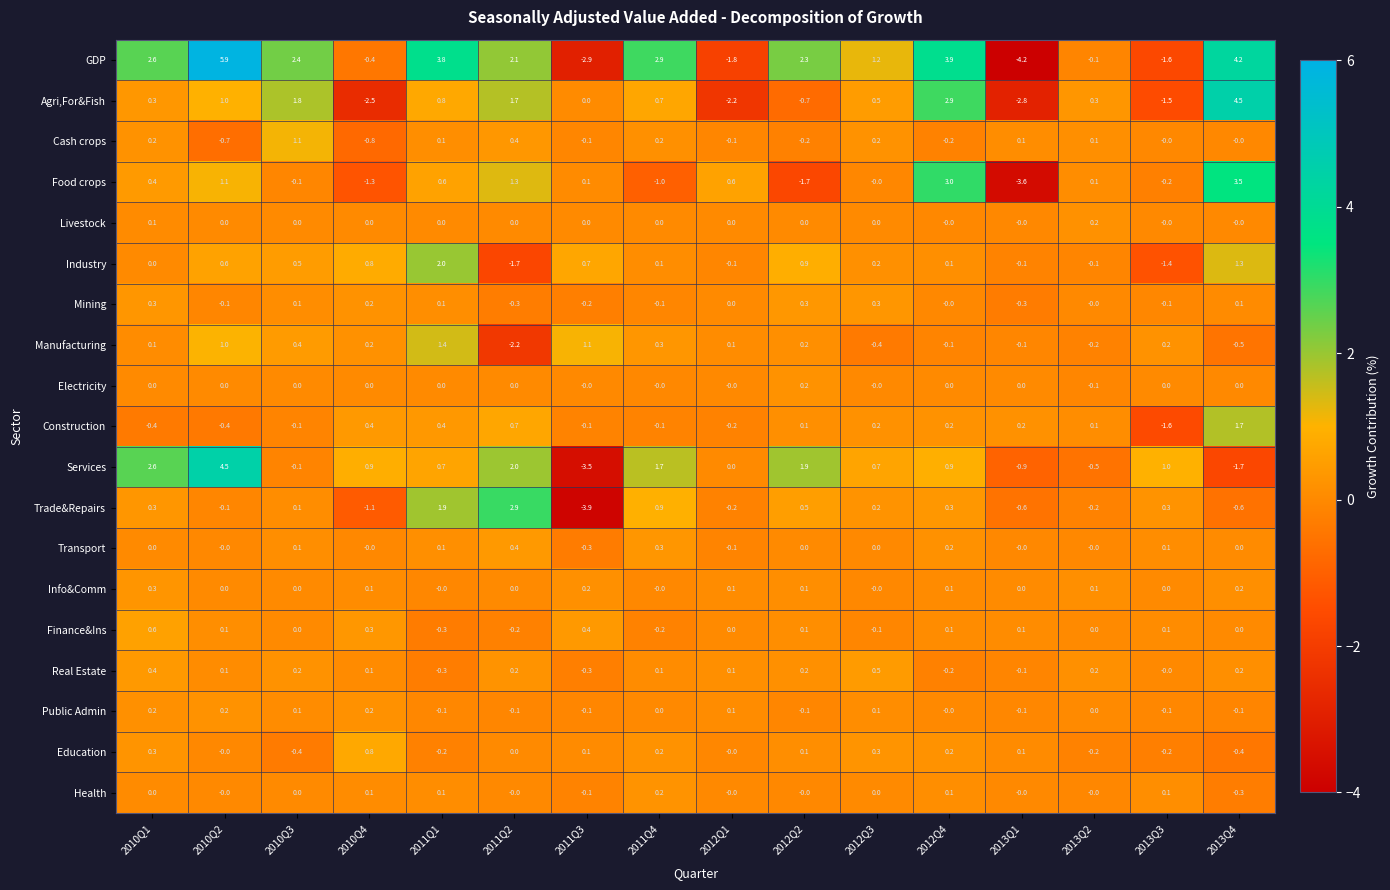

The Industry series shows 2.0 at 2011Q1. True or false?

True